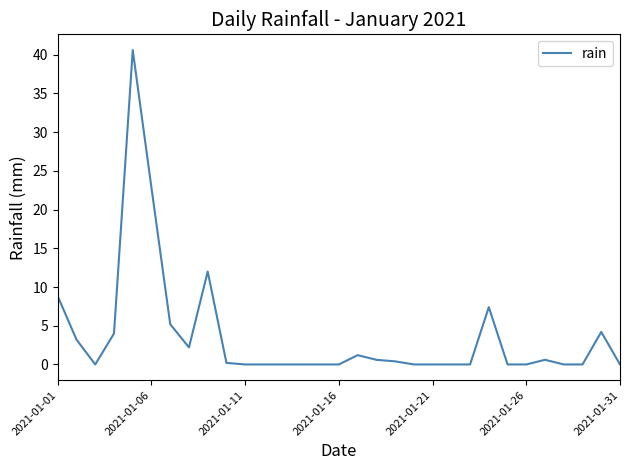

What is the difference between the maximum and minimum values?

40.6